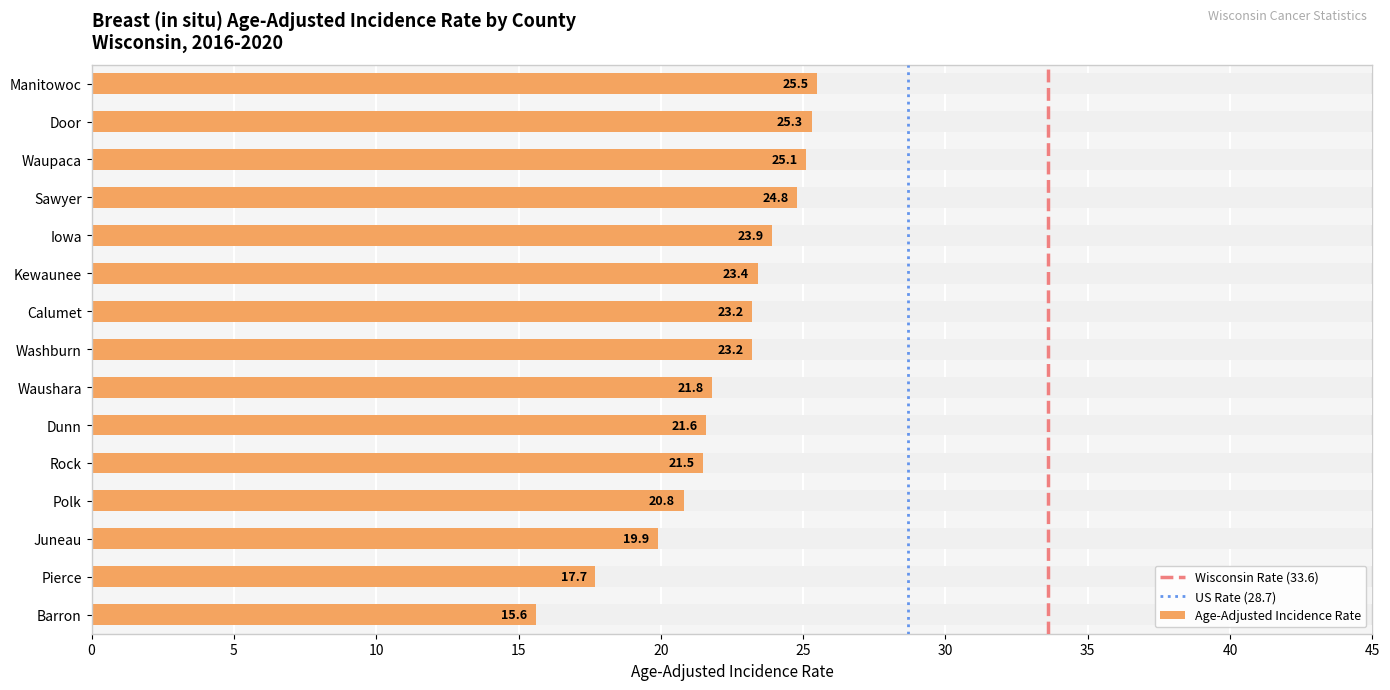

Where is the data nearest to the value 20?

Juneau